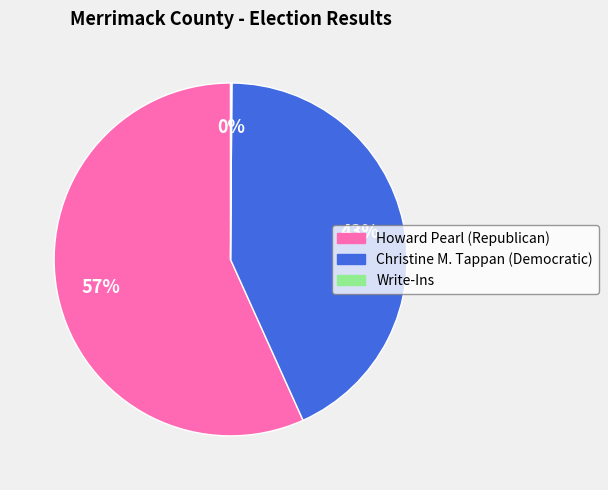

What is the ratio of the value at Christine M. Tappan (Democratic) to the value at Howard Pearl (Republican)?

0.8